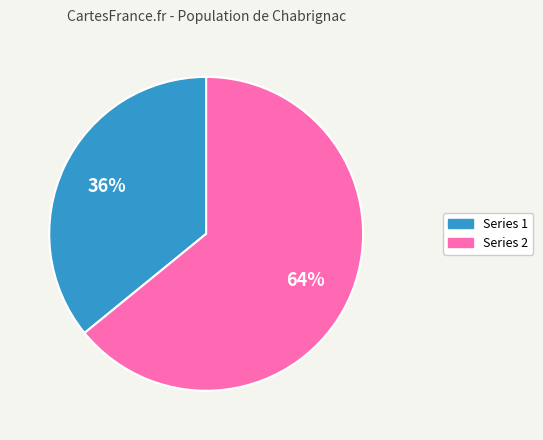

Is it true that Series 1 is 36% of the pie?

True